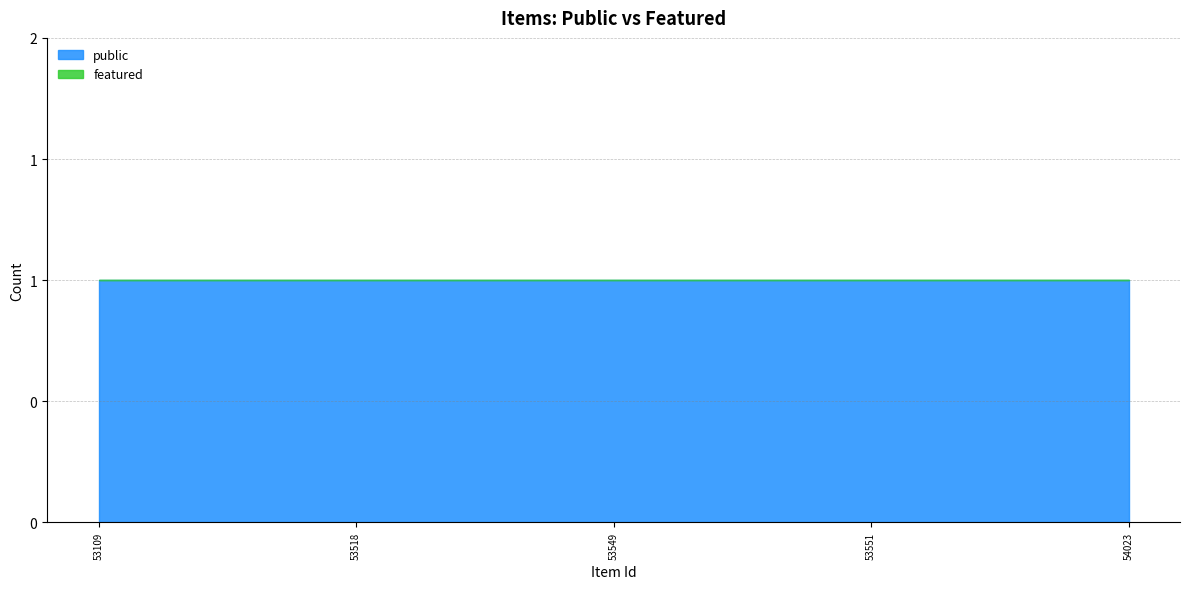

True or false: public and featured intersect in this chart.

False